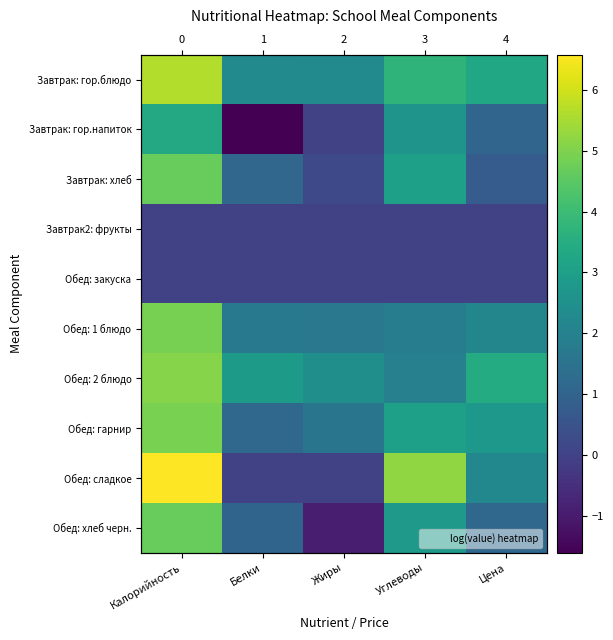

True or false: Обед: гарнир has a value of 1.6 at Жиры.

True